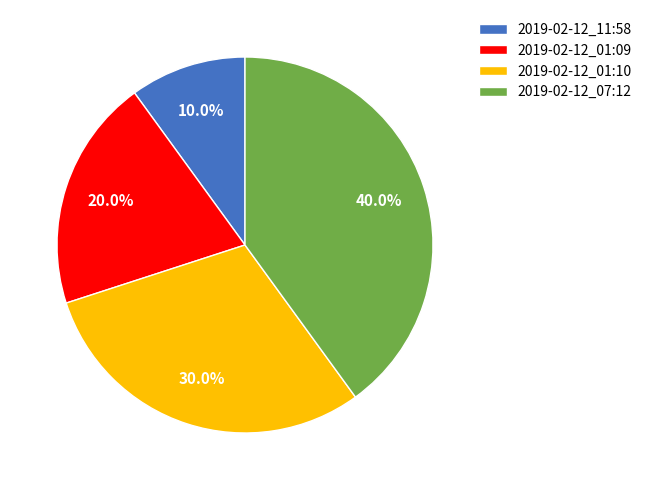

Which has a higher value, 2019-02-12_07:12 or 2019-02-12_01:10?

2019-02-12_07:12